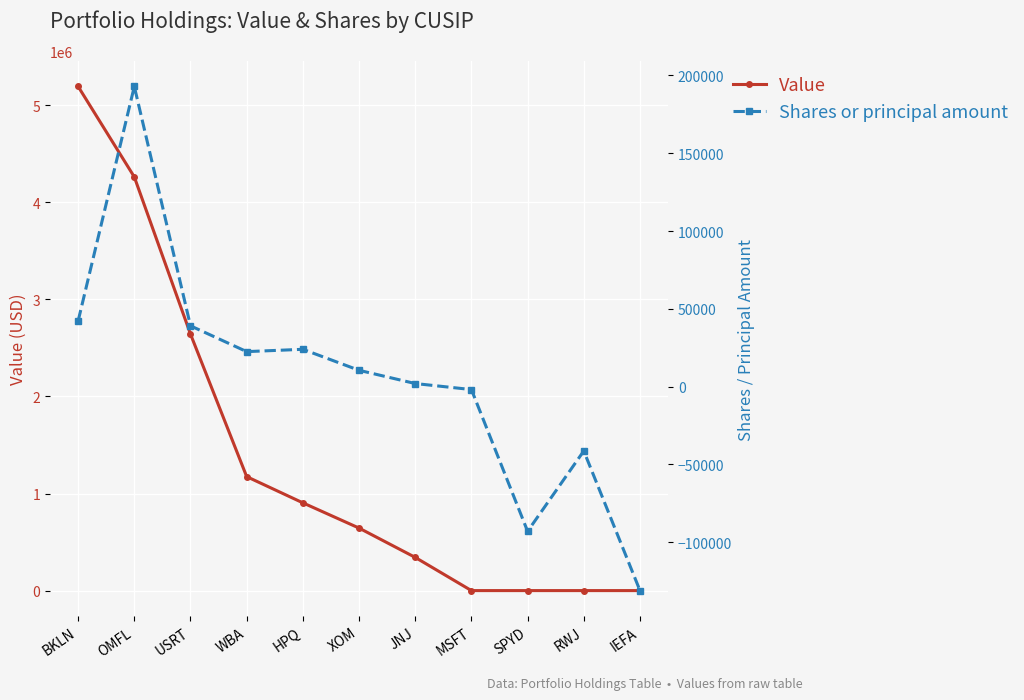

List the labels in order of Value value, largest first.

BKLN, OMFL, USRT, WBA, HPQ, XOM, JNJ, MSFT, SPYD, RWJ, IEFA